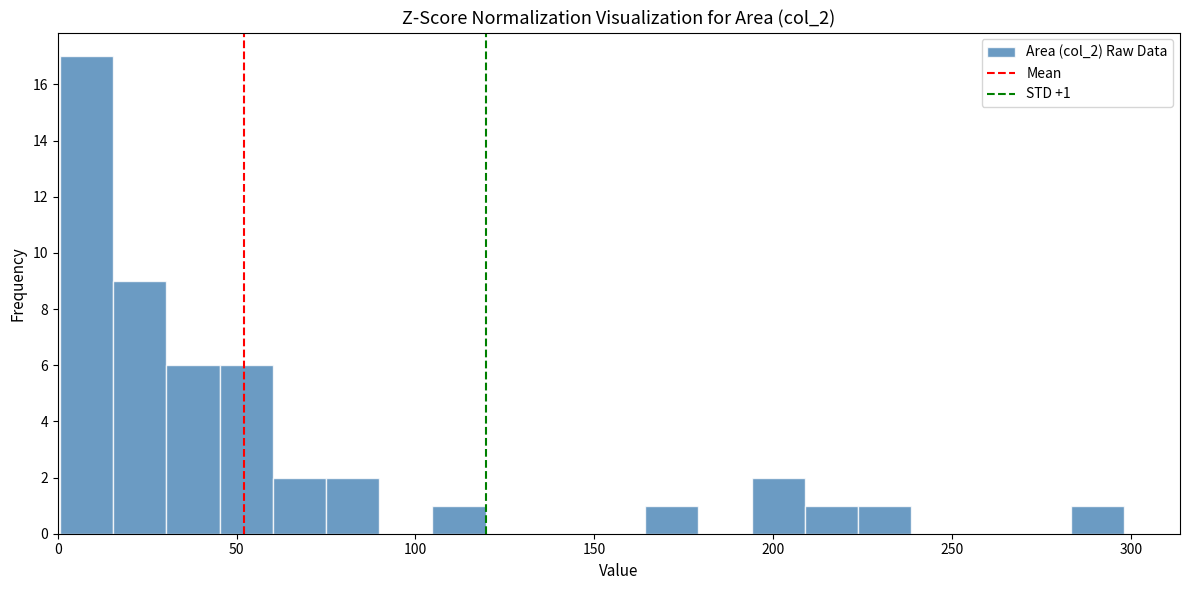

Read against the x-axis, roughly where is the centre of the tallest bar?

10